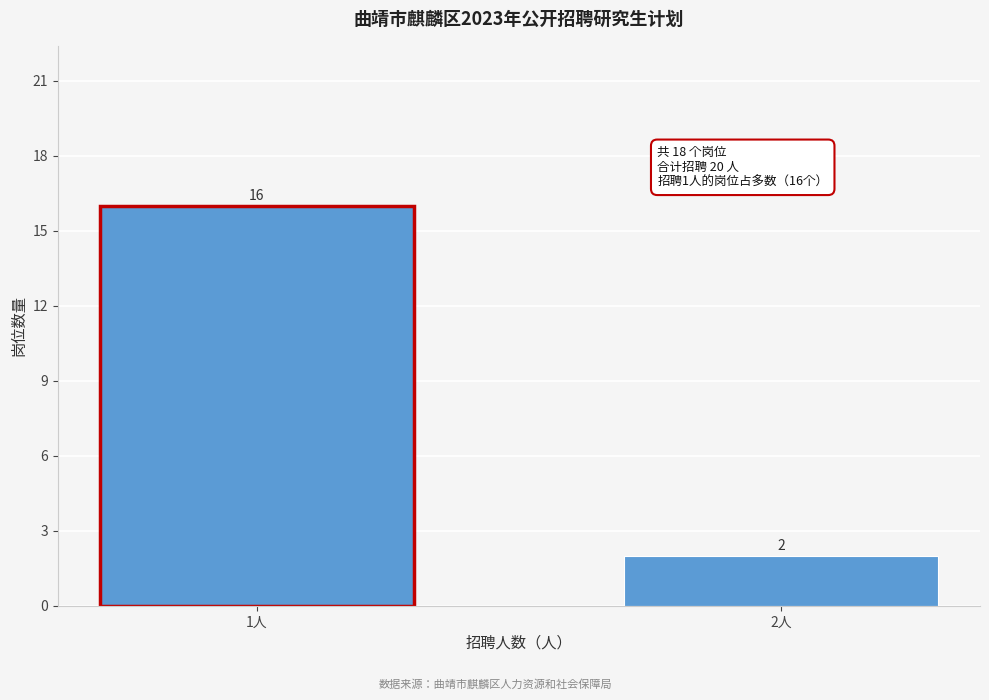

Reading left to right, extract all data points from this chart.

1人=16	2人=2